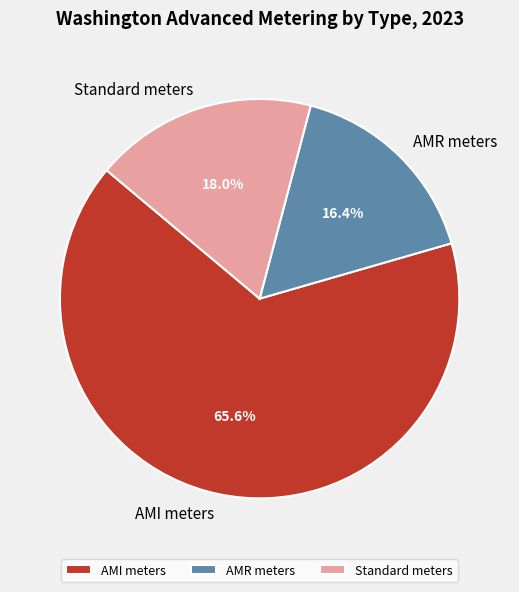

How many segments does this pie chart have?

3